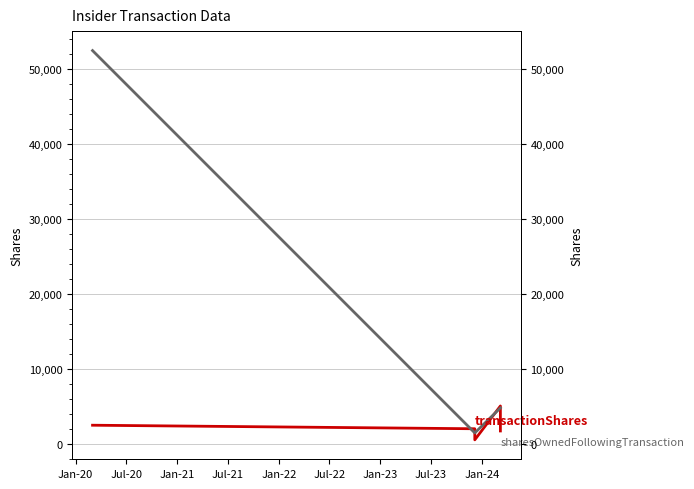

What is the minimum value for transactionShares?

552